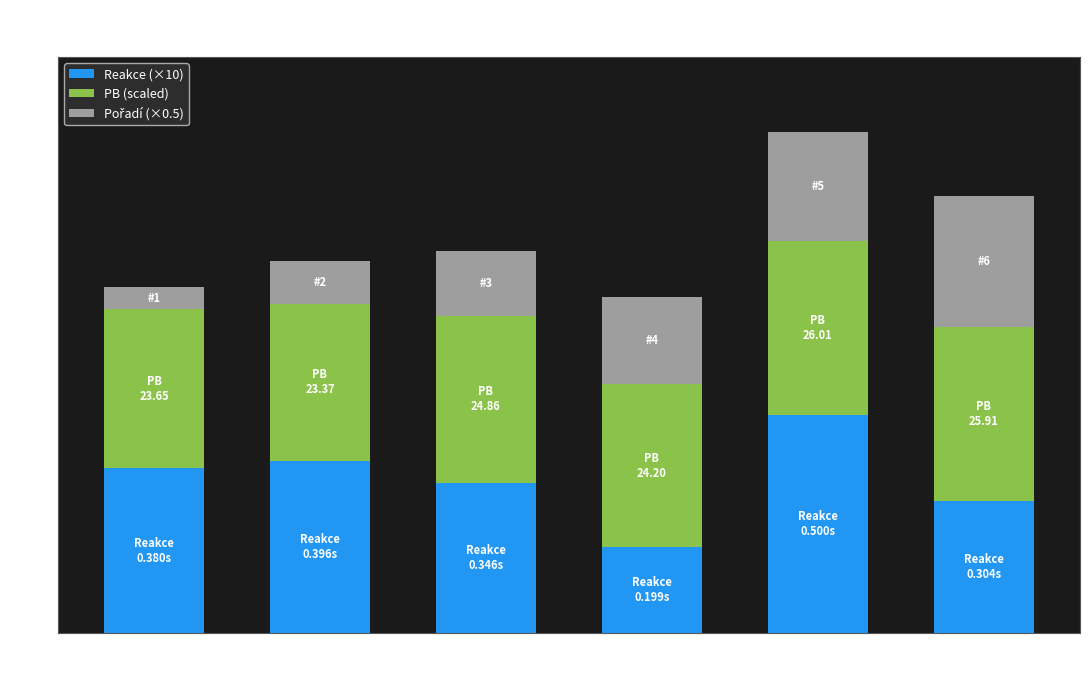

How many bars are there in total?

6